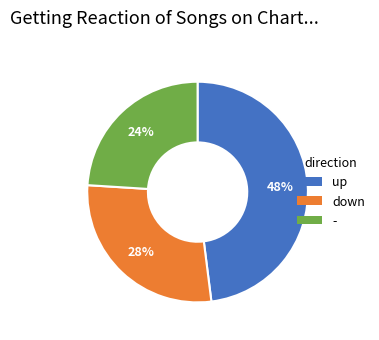

Rank the categories by value from highest to lowest.

up, down, -